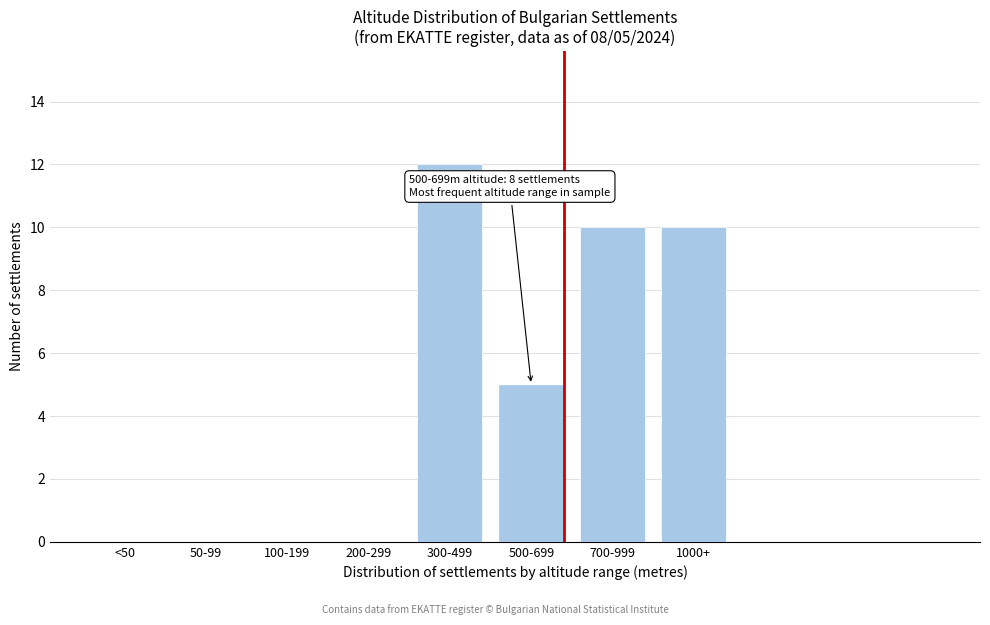

Reading left to right, what are all the values shown in this chart?

<50=0	50-99=0	100-199=0	200-299=0	300-499=12	500-699=5	700-999=10	1000+=10